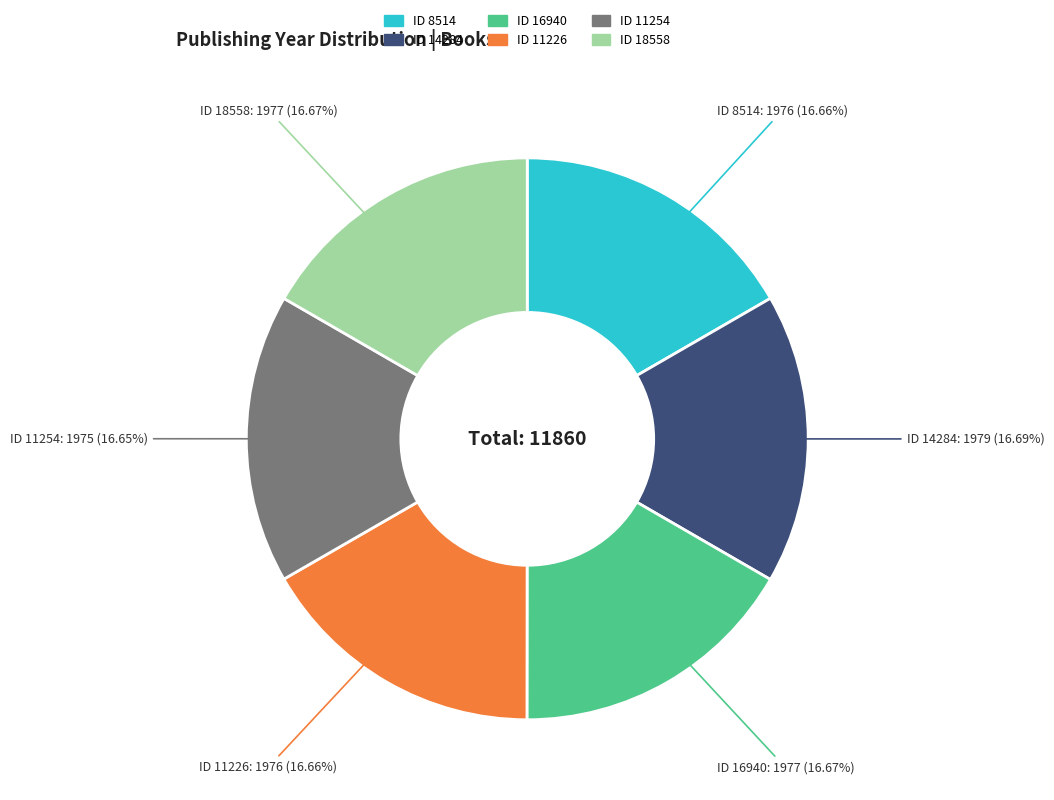

Is there any slice that represents more than half of the pie?

No